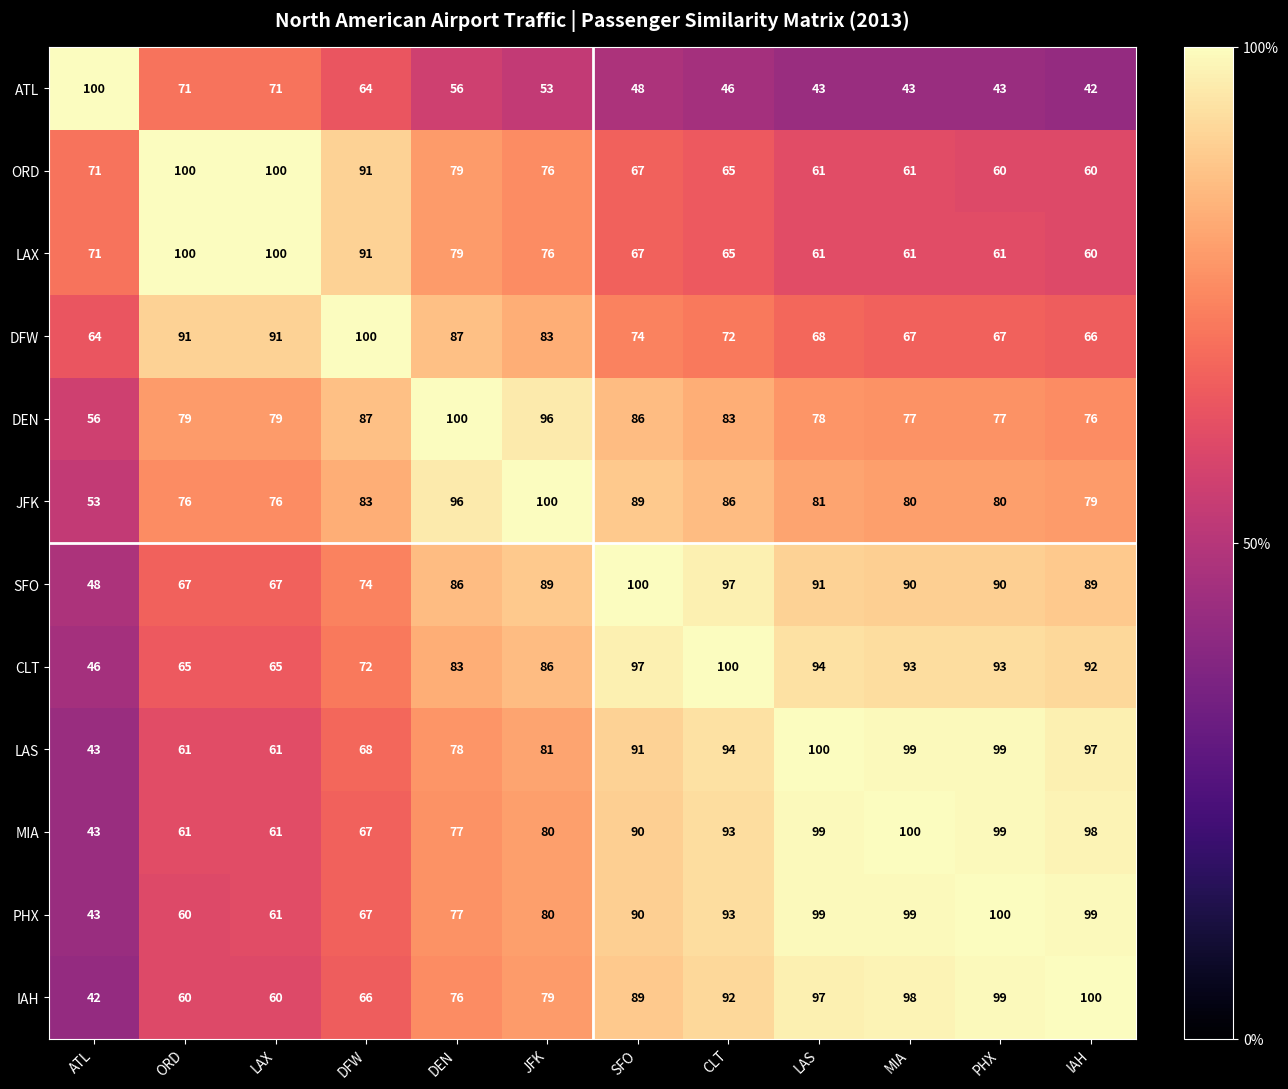

True or false: LAX has a value of 49 at ORD.

False